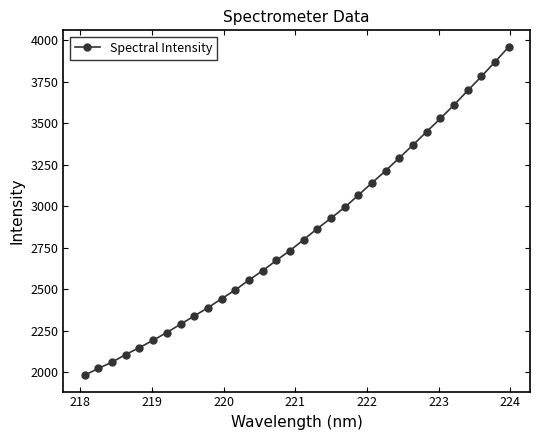

How many values exceed 2799?

16